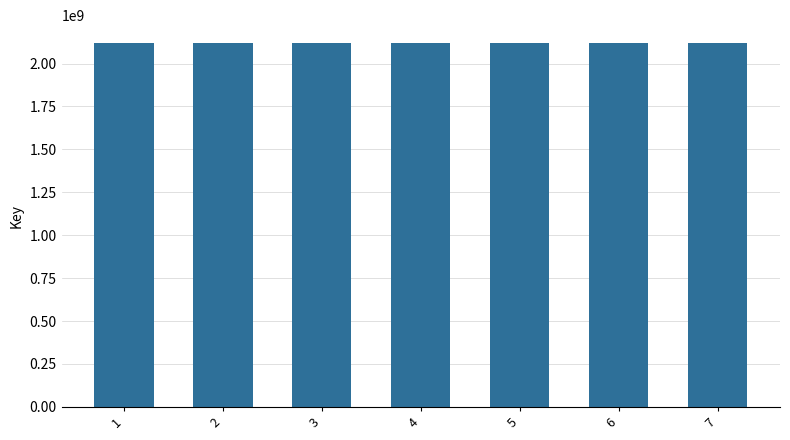

What is the value of the 1st bar from the left?

2117852360